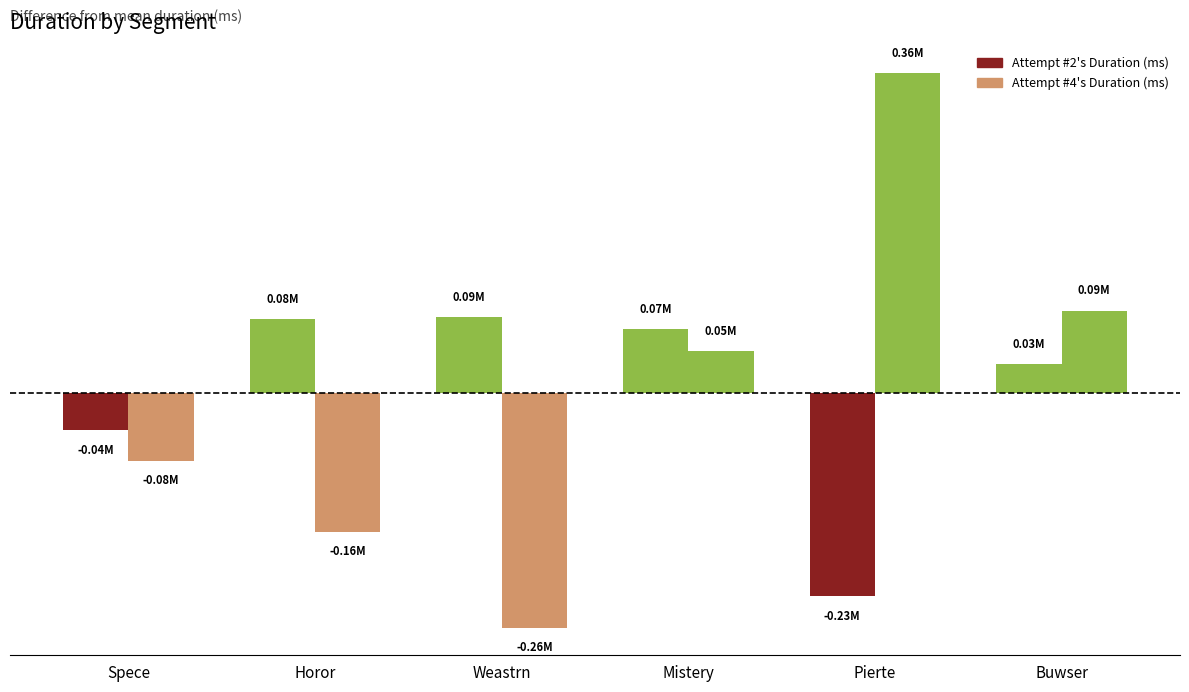

What is the greatest value displayed?

359581.5